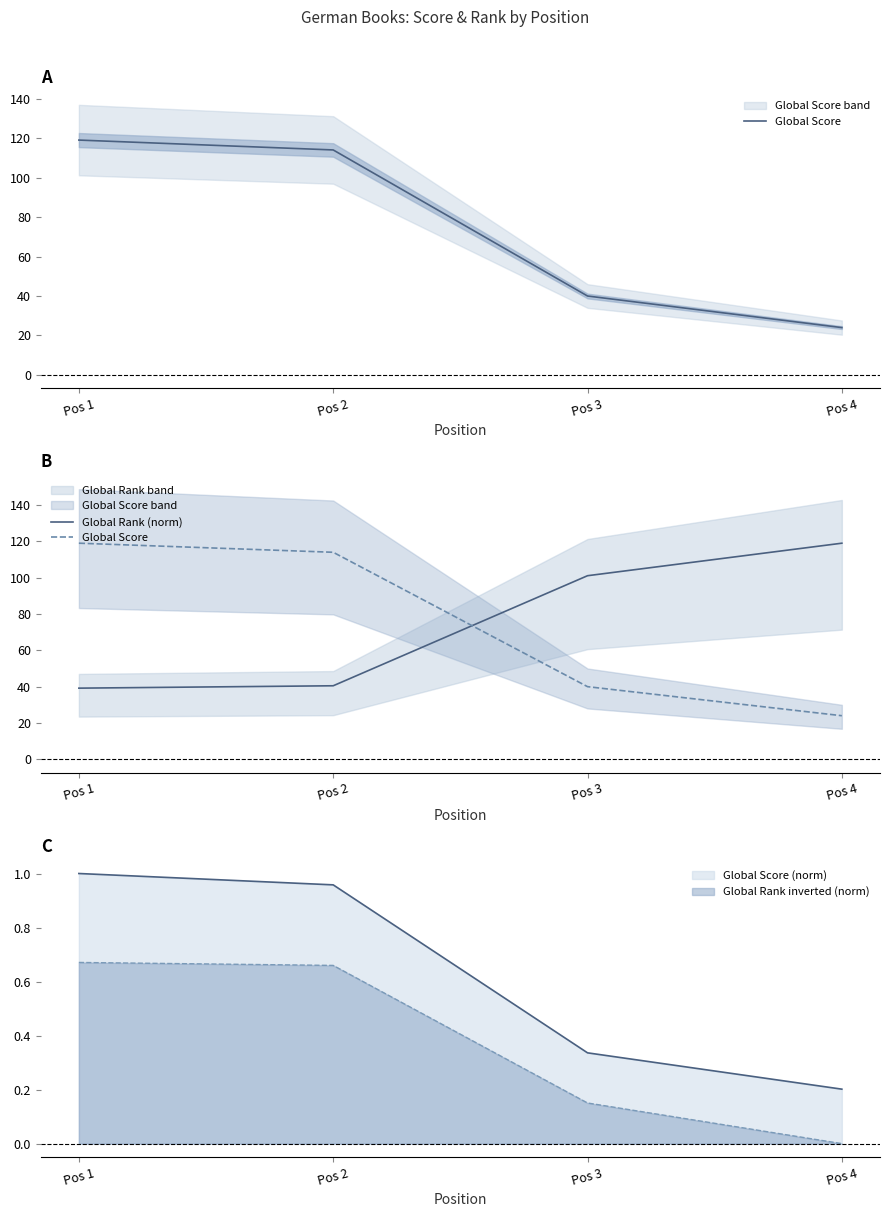

True or false: Global Score has more than 1 points higher than both neighbors.

False